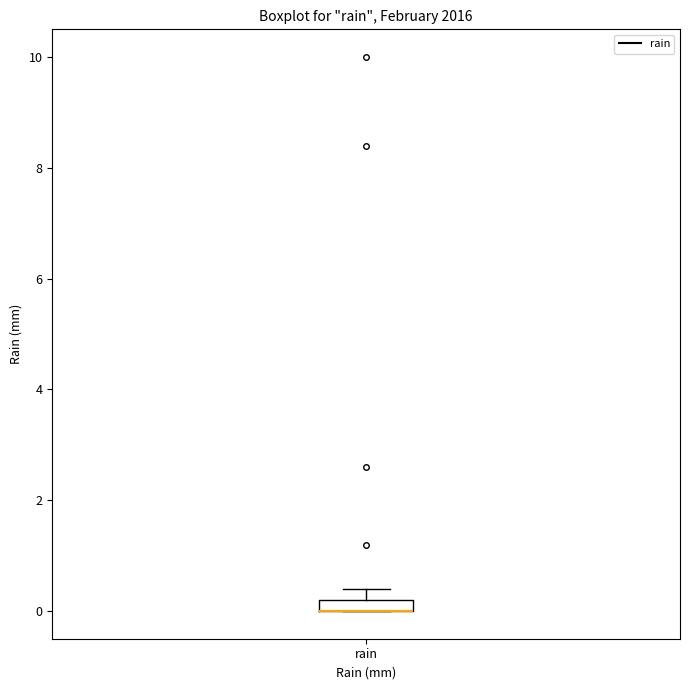

Where is the upper edge of the box for rain on the y-axis? The values are not printed on the chart, so give them approximately, as read against the axis.

0.2